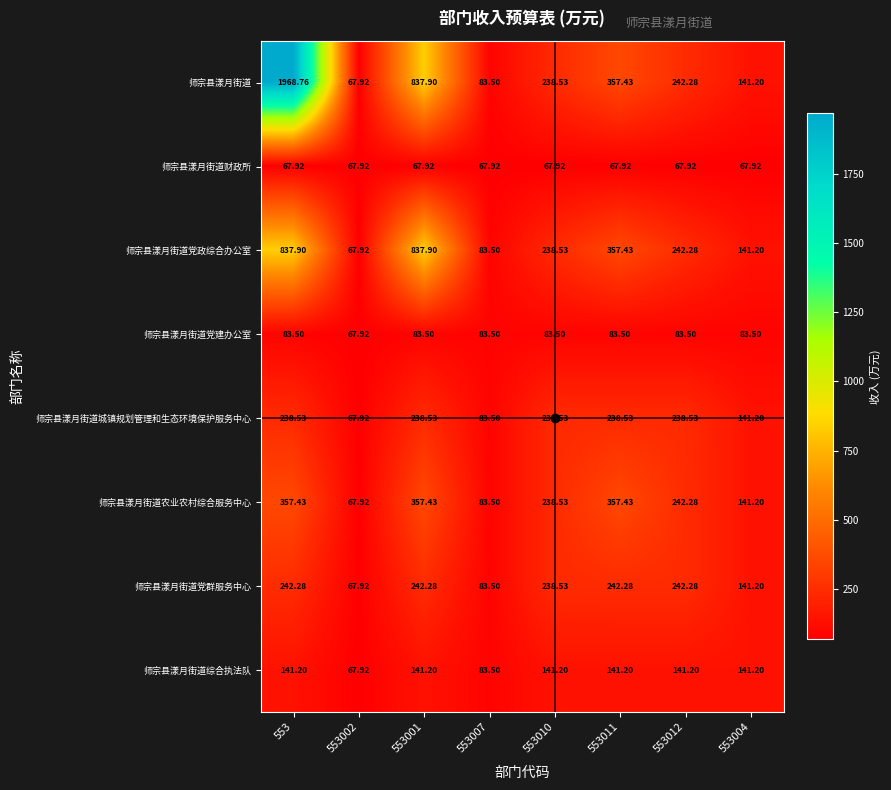

How many series are shown in this chart?

8